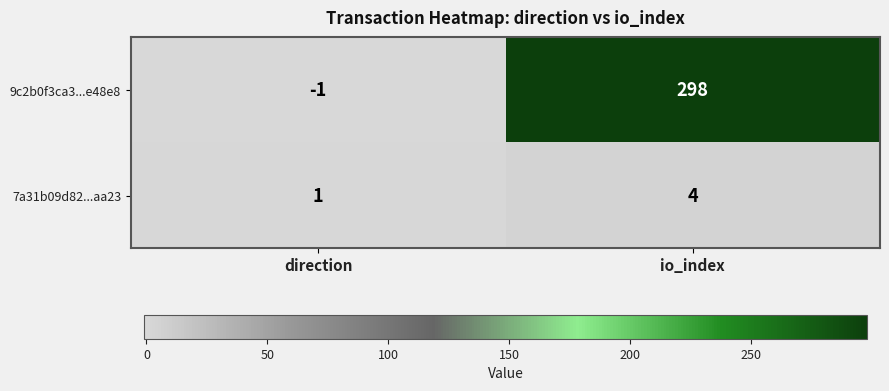

Reading left to right, extract all data points from this chart.

9c2b0f3ca3...e48e8: -1	298
7a31b09d82...aa23: 1	4